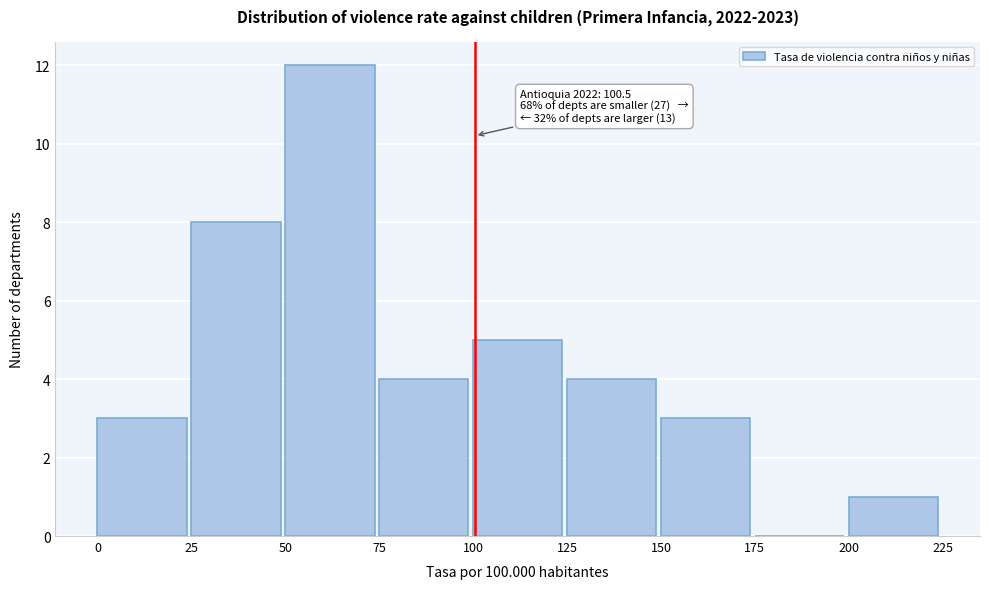

Over which range of the x-axis is the bar tallest?

50 to 75